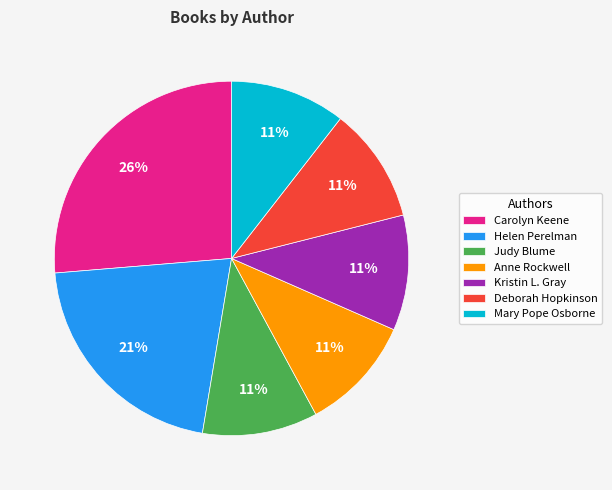

Which slice is the largest?

Carolyn Keene